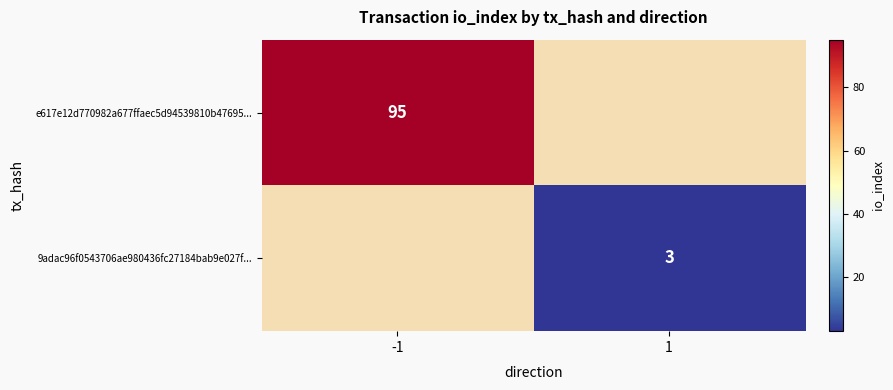

At how many categories does at least one series exceed 13?

1